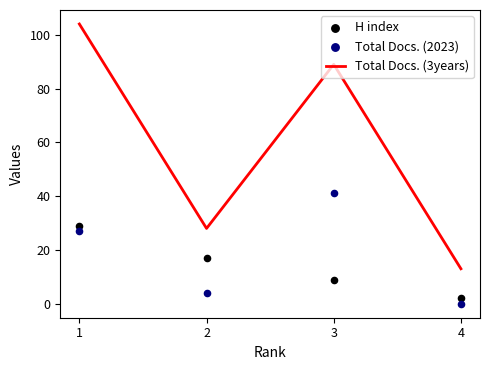

Which series reaches the minimum Y coordinate?

Total Docs. (2023)